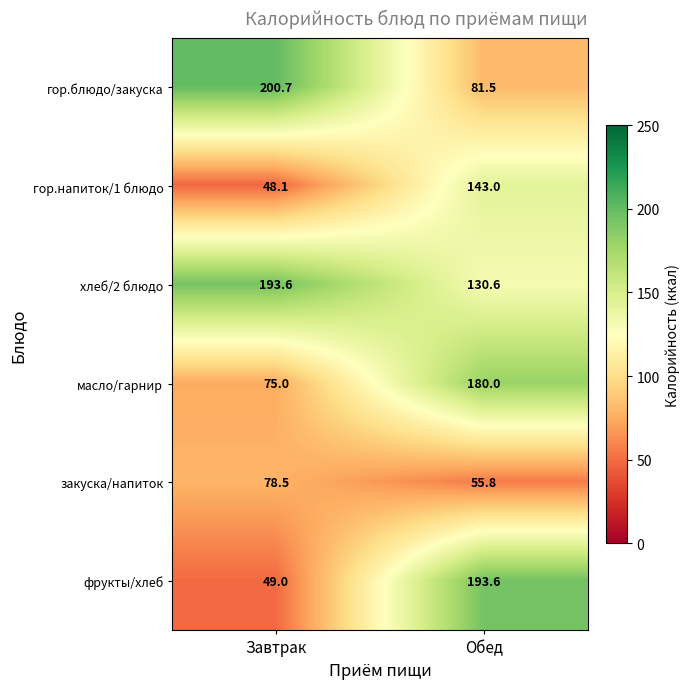

Which series has the largest total across all categories?

хлеб/2 блюдо